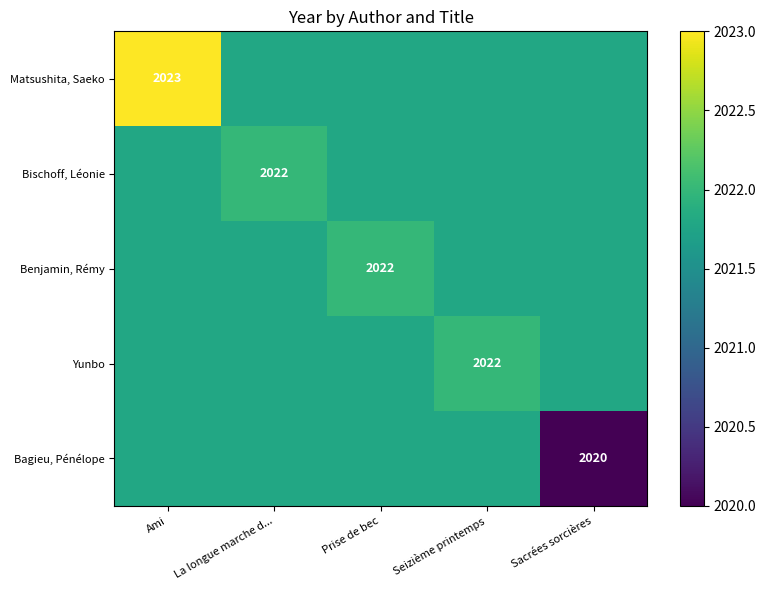

How many distinct data groups are displayed?

5